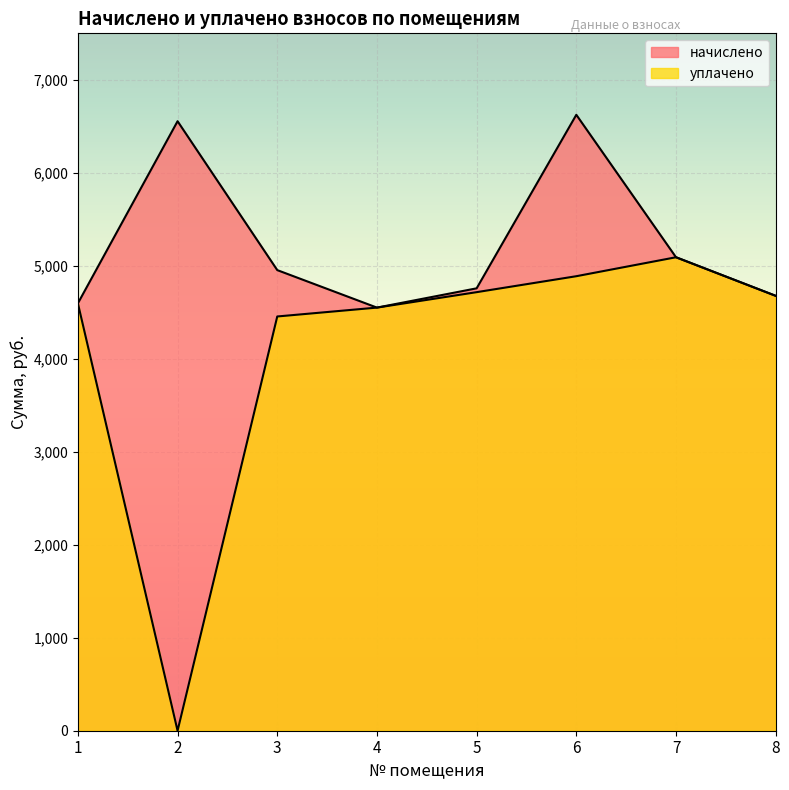

How many interior local valleys does the уплачено series have?

1